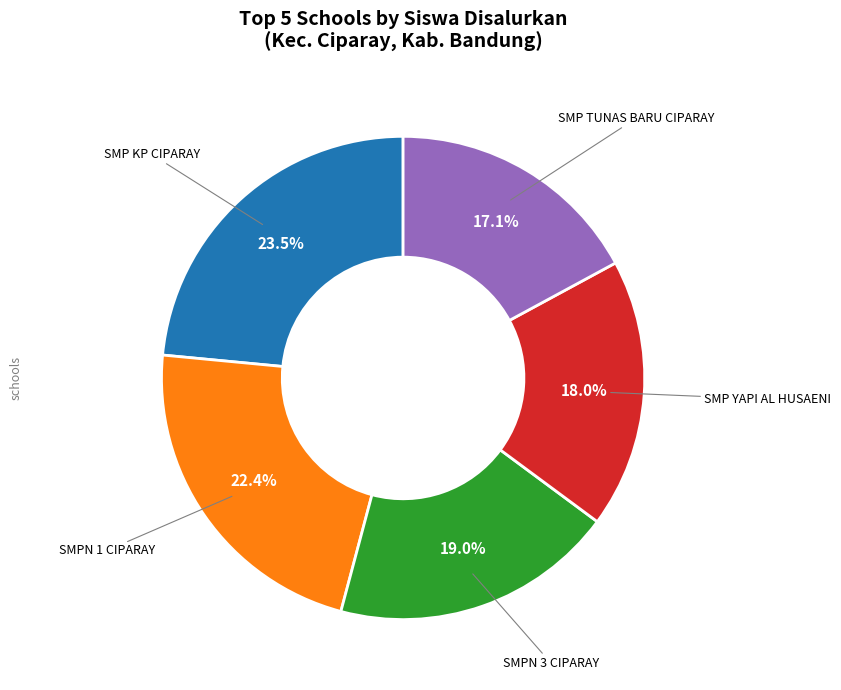

Does any single category account for the majority?

No